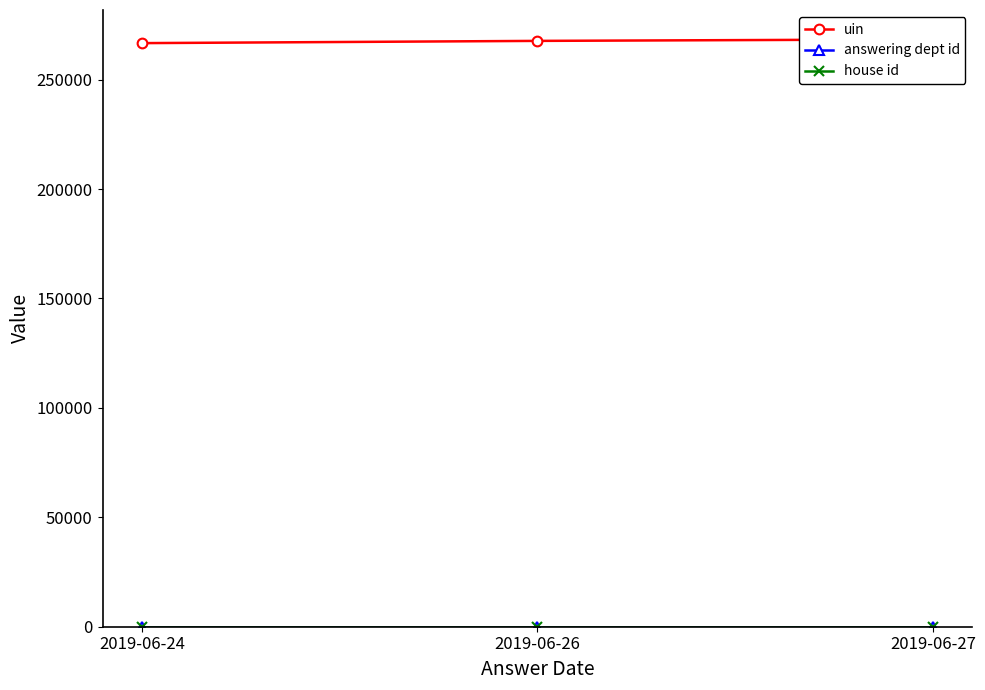

What are all the series names shown in the legend?

uin, answering dept id, house id